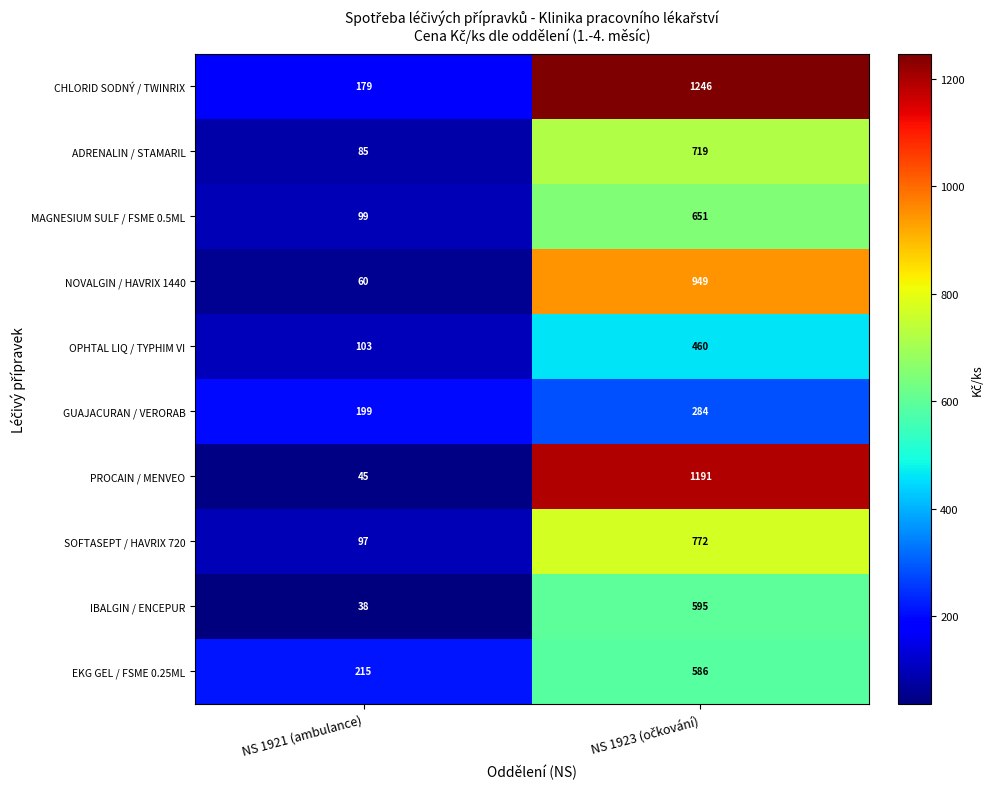

Is it true that OPHTAL LIQ / TYPHIM VI equals 54 at NS 1921 (ambulance)?

False